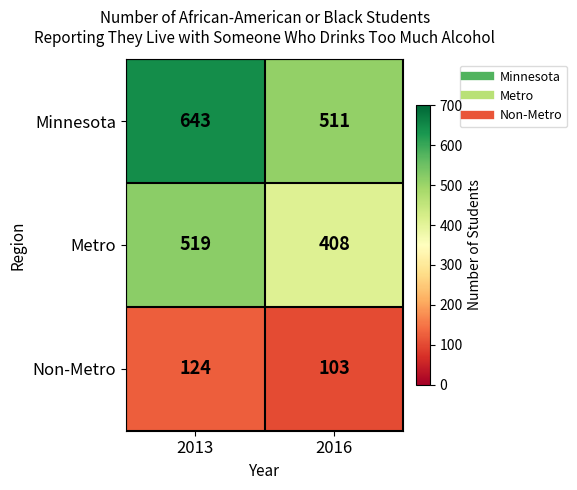

What is the total value across all series at 2013?

1286